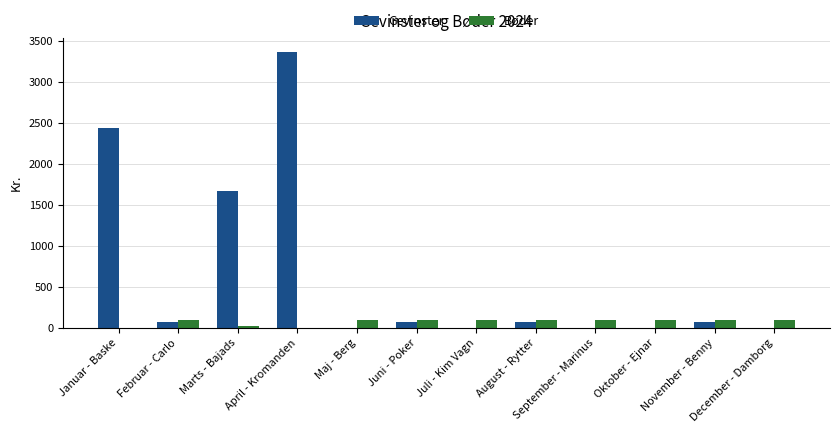

Count the number of categories in the chart.

12